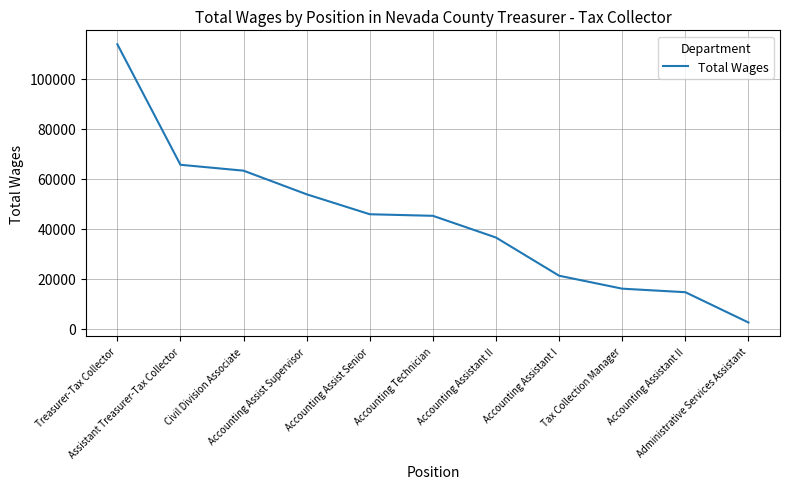

How many lines are shown in the chart?

1